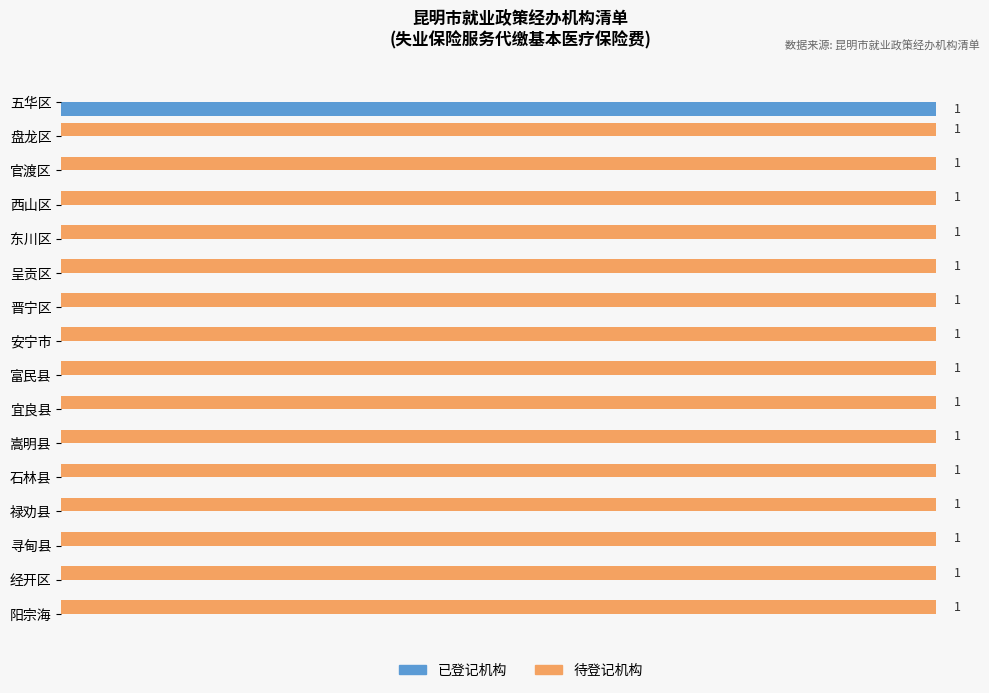

Is the value of 待登记机构 at 经开区 greater than the value of 已登记机构 at 东川区?

Yes